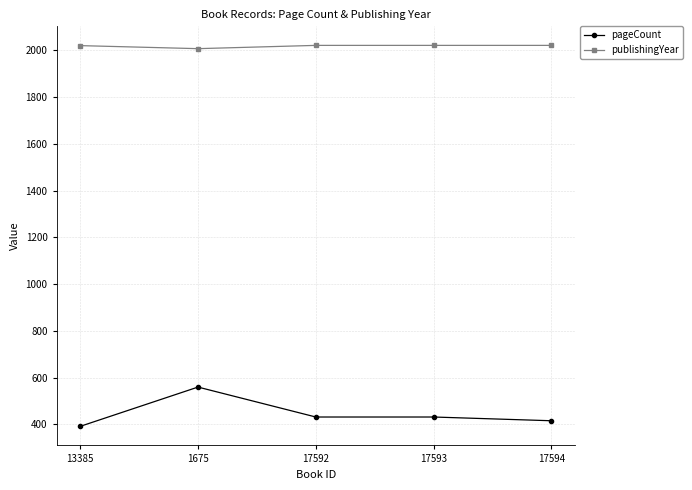

What is the label of the 5th point from the right?

13385